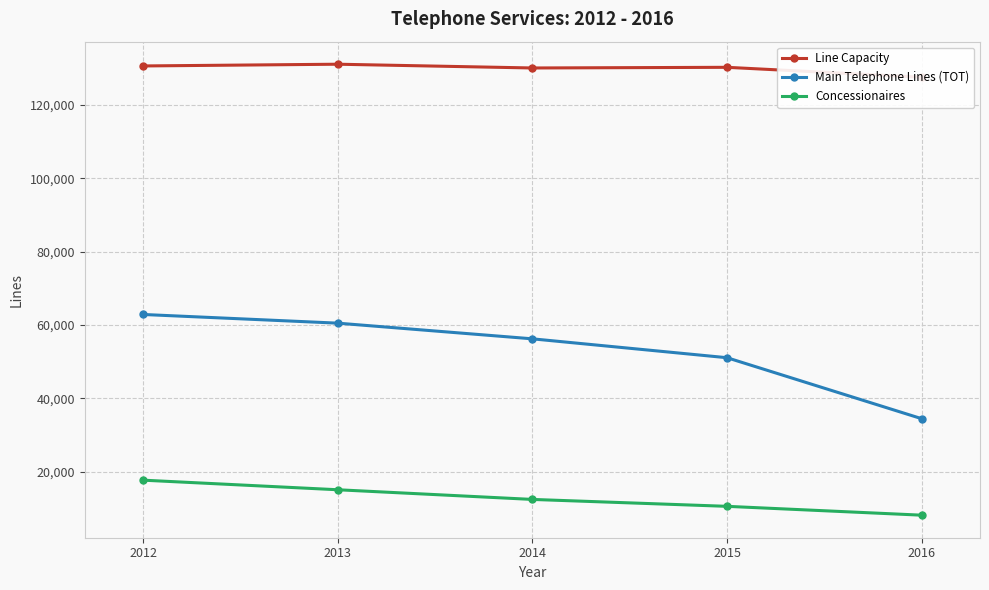

What is the difference between the highest and lowest values at 2012?

112930